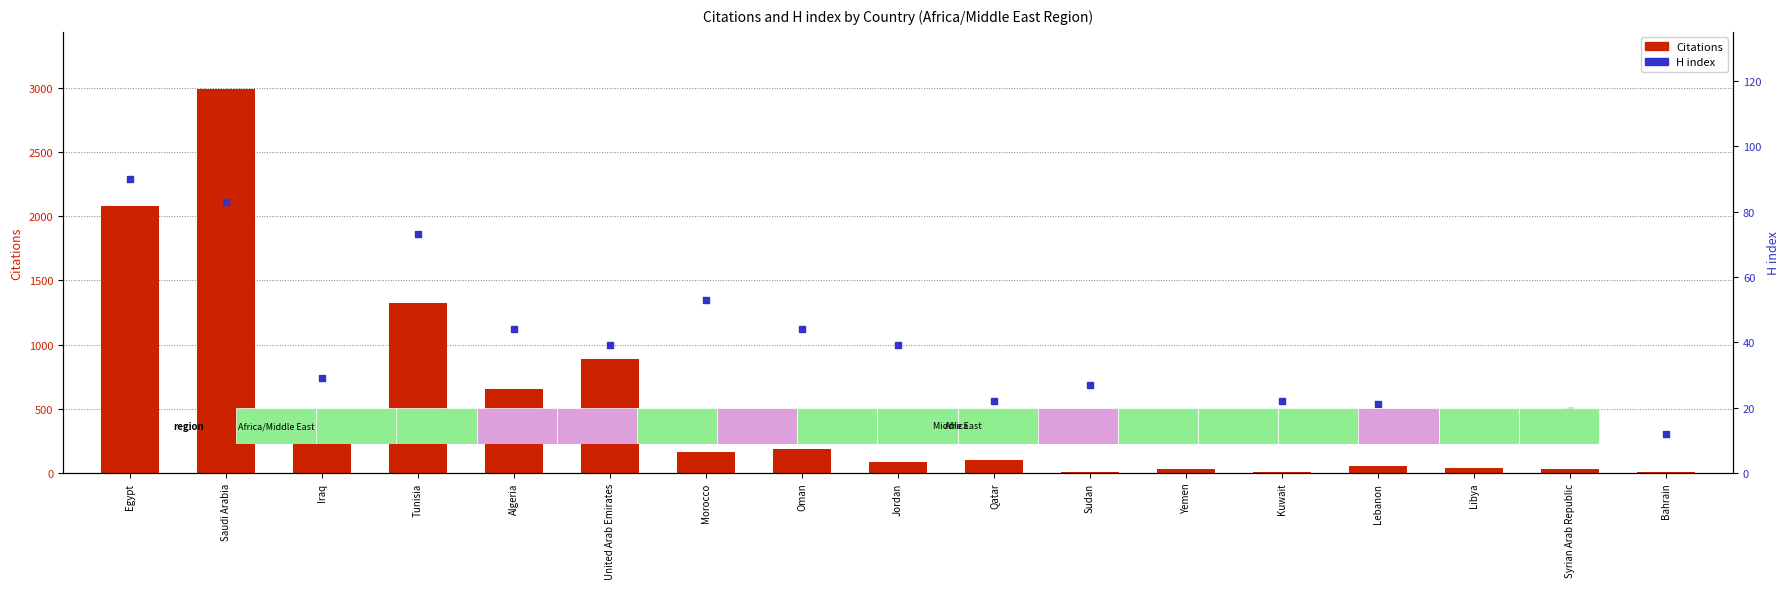

What is the total value across all series at Libya?

53